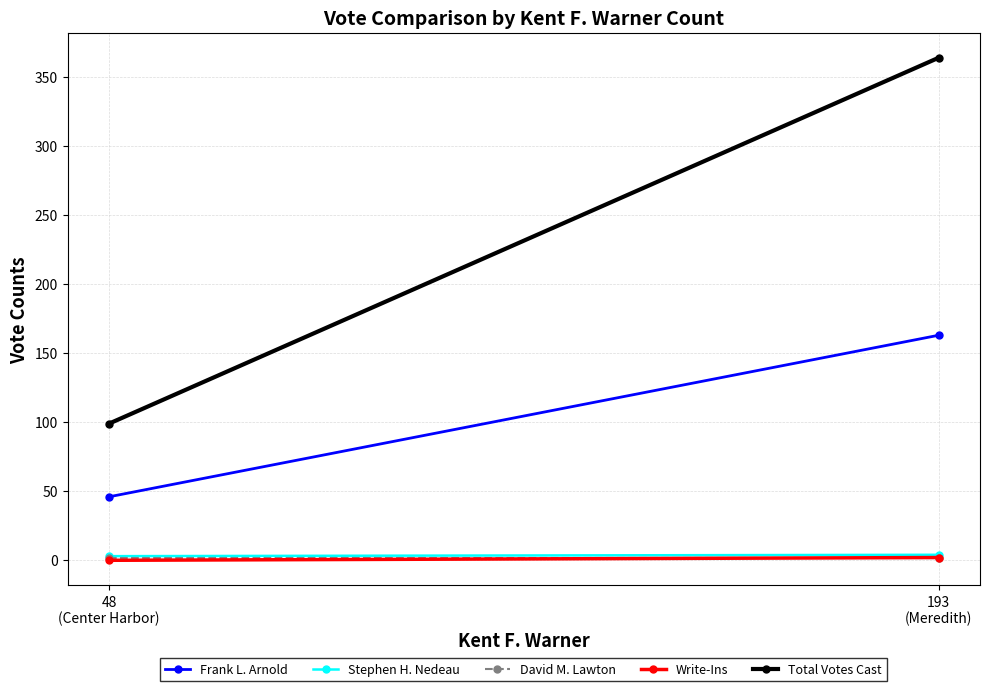

How many series are shown in this chart?

5